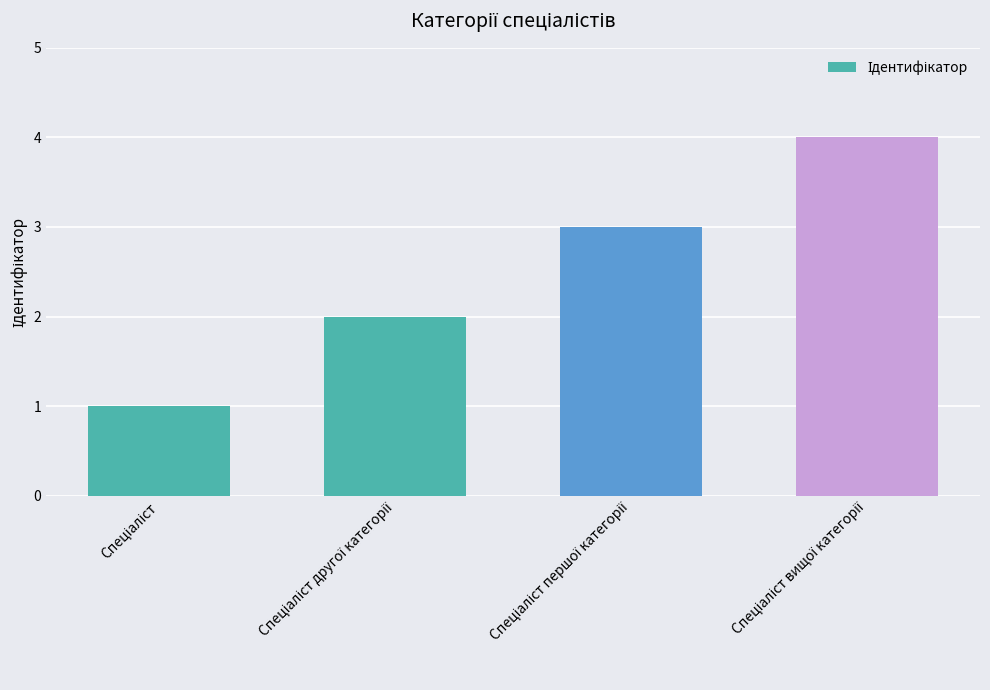

What is the difference between the maximum and minimum values?

3